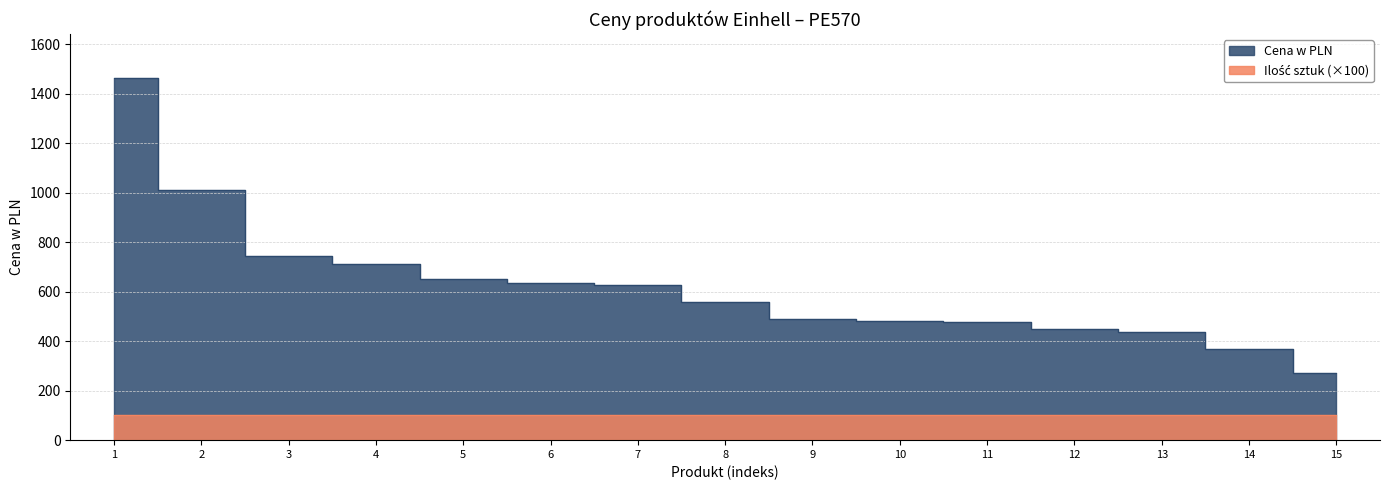

Reading right to left, what are all the values shown in this chart?

272.0	369.6	436.9	448.0	479.0	480.0	489.0	559.0	627.0	634.0	650.0	713.8	744.1	1009.7	1466.4